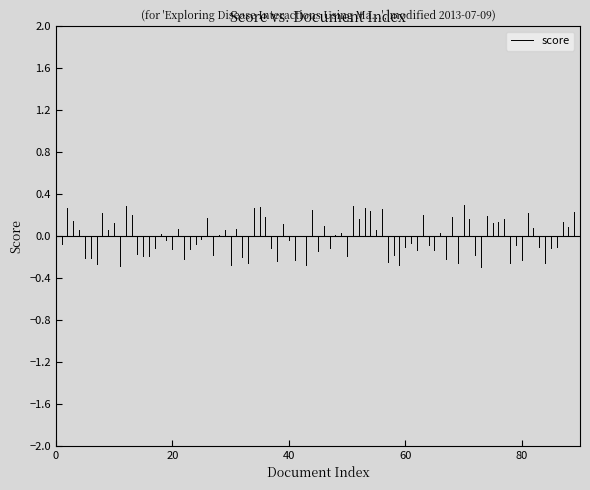

Does the chart display data point markers on the line(s)?

No